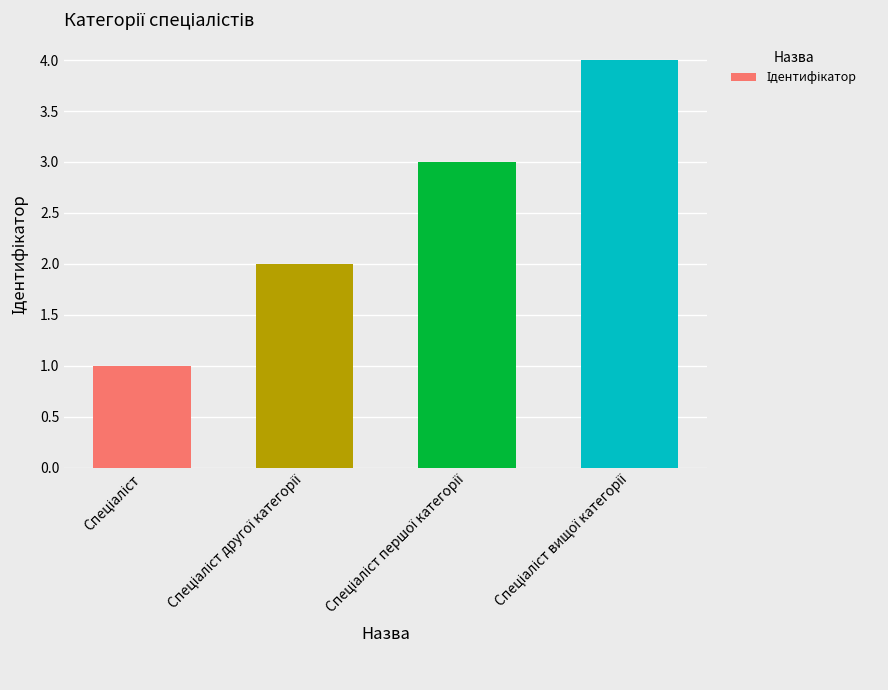

What is the maximum value shown in the chart?

4